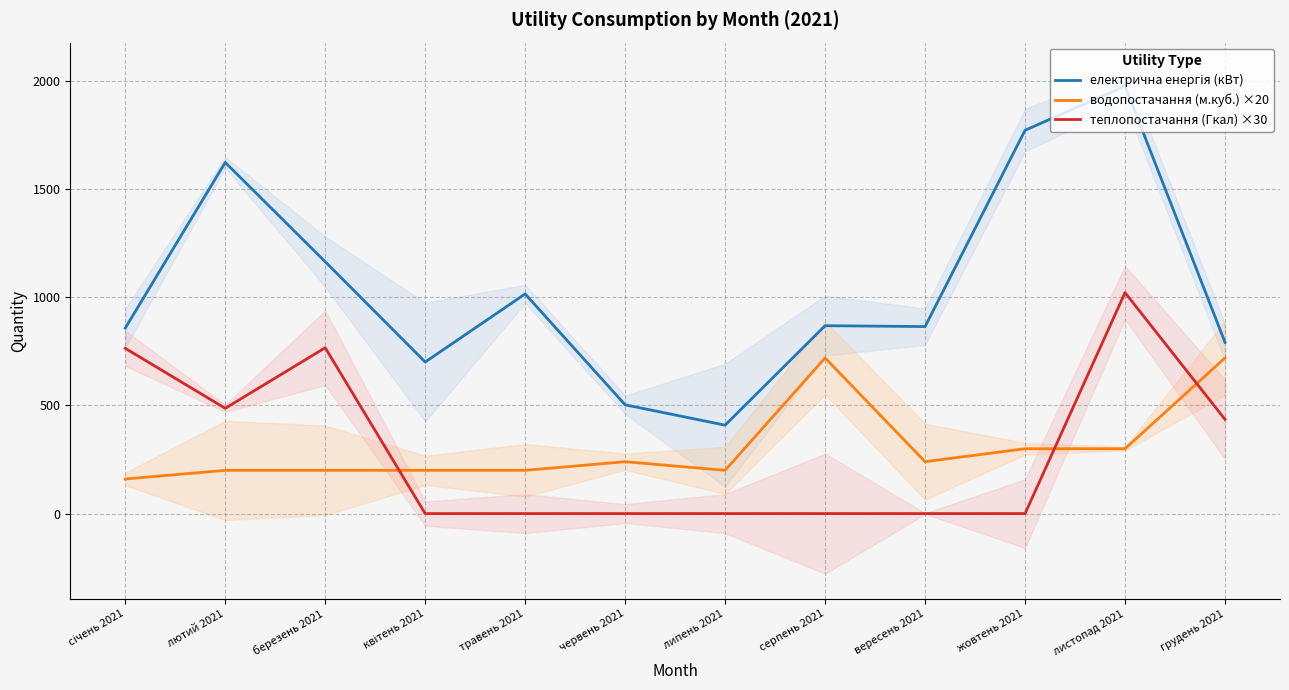

What are all the series names shown in the legend?

електрична енергія (кВт), водопостачання (м.куб.) ×20, теплопостачання (Гкал) ×30